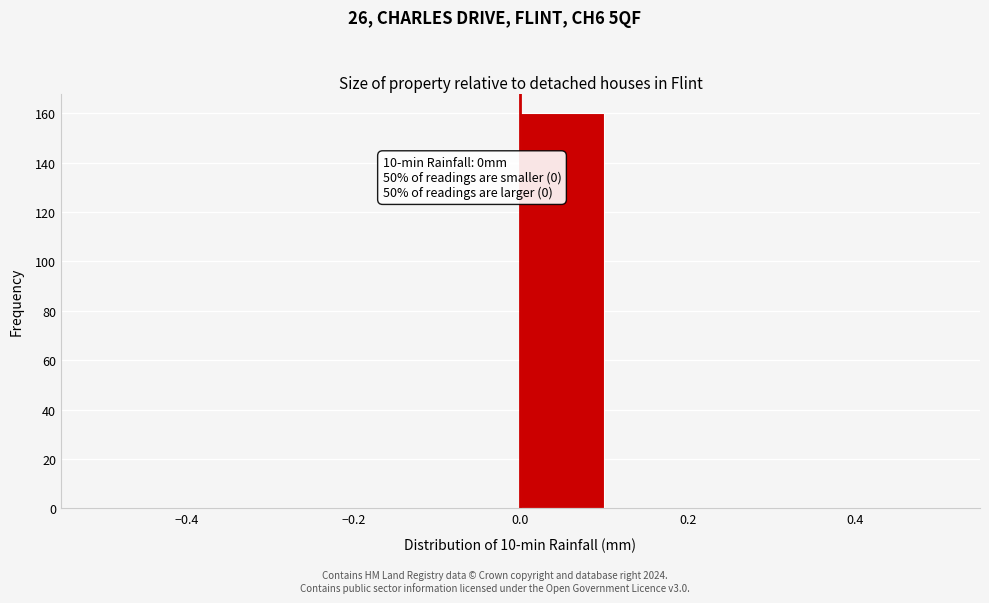

Over which range of the x-axis is the bar tallest?

0.0 to 0.1